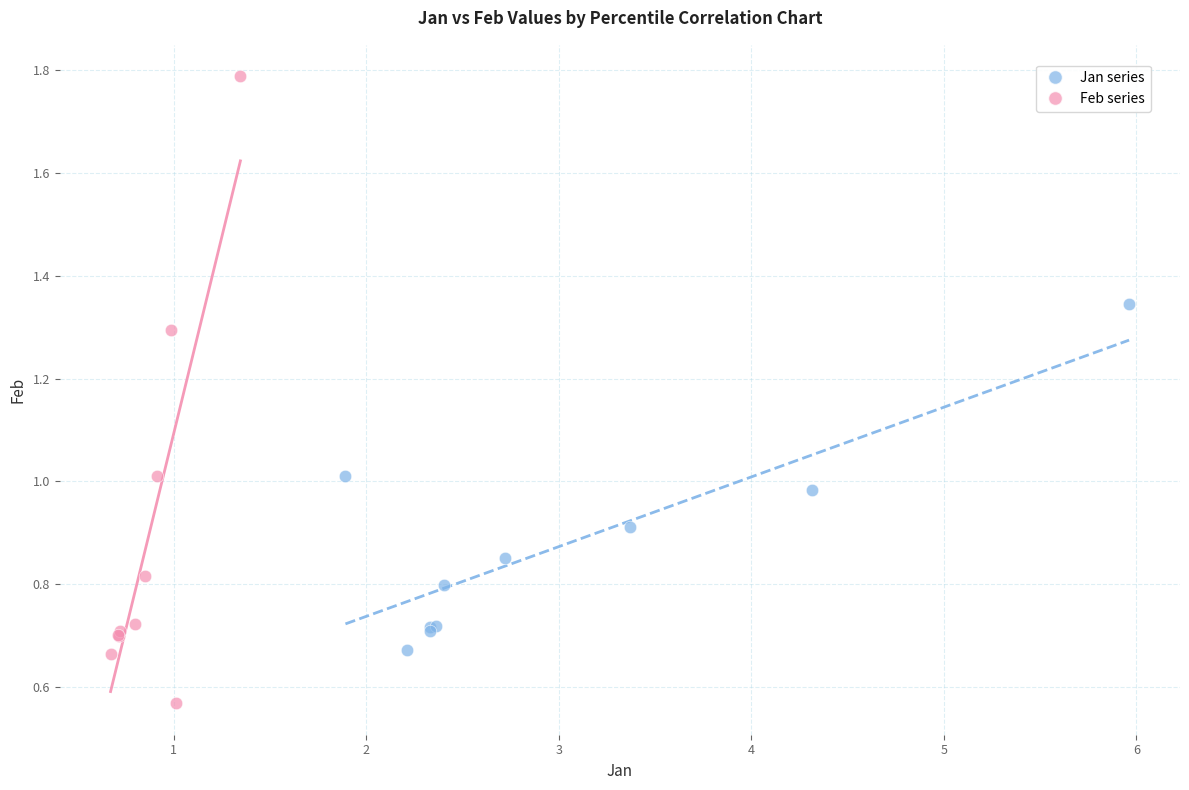

Which series contains the highest Y value?

Feb series